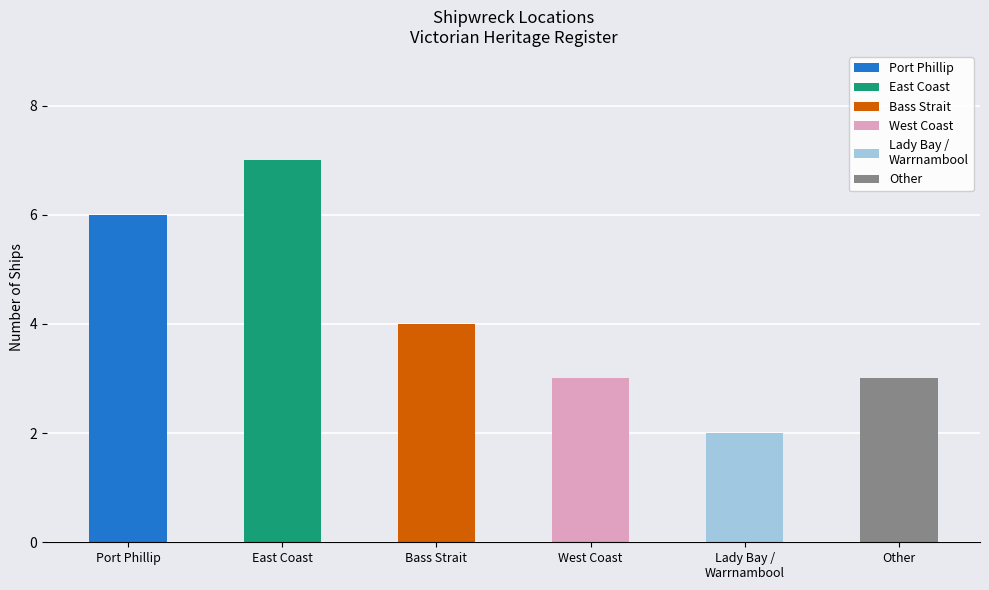

What is the label of the 3rd bar from the right?

West Coast